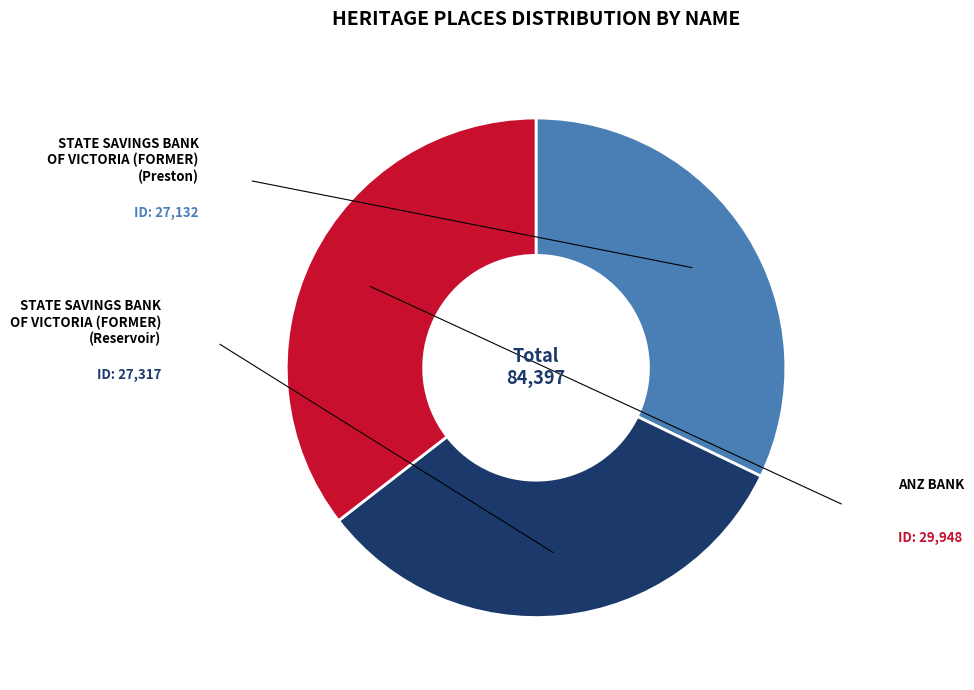

To the nearest percent, what is the average slice percentage?

33%